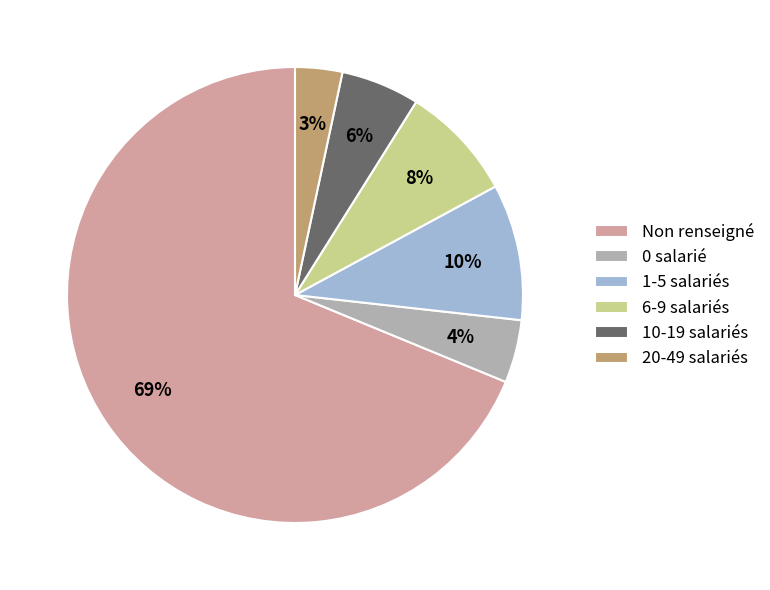

How many slices are in this pie chart?

6